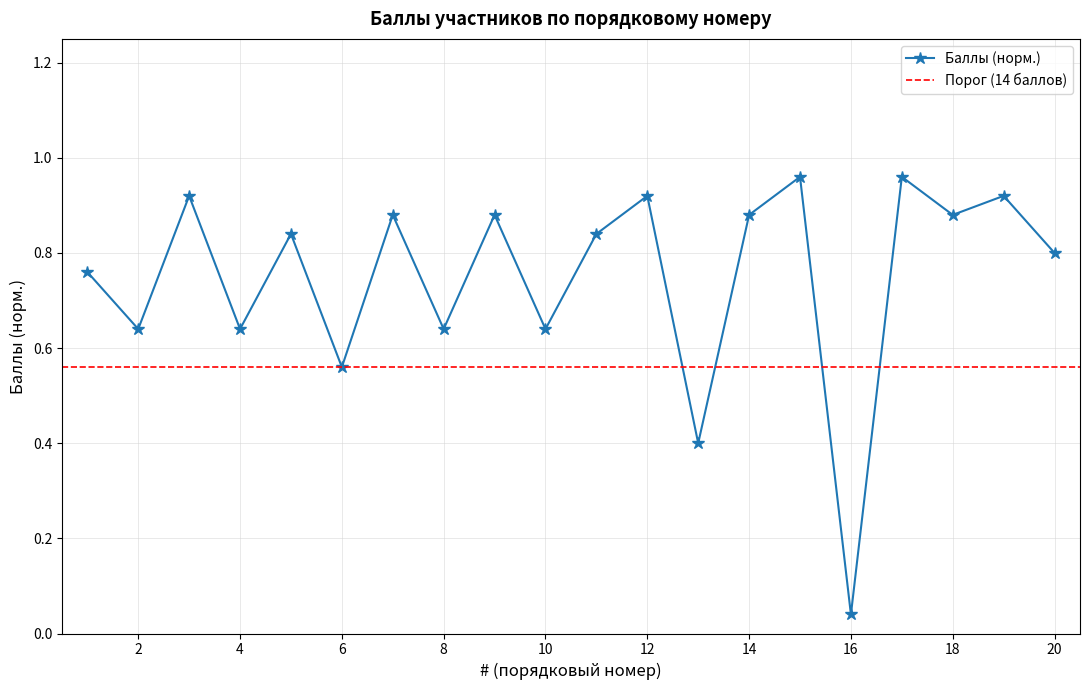

Where is the first local maximum?

3